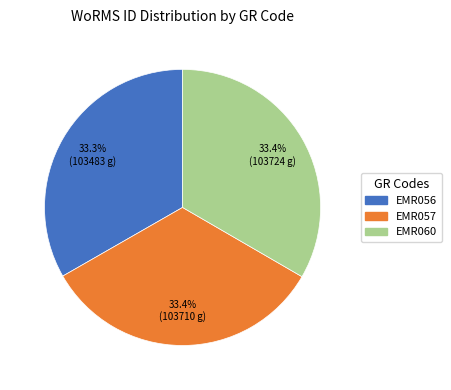

Approximately how many times larger is the value at EMR057 compared to EMR060?

1.0